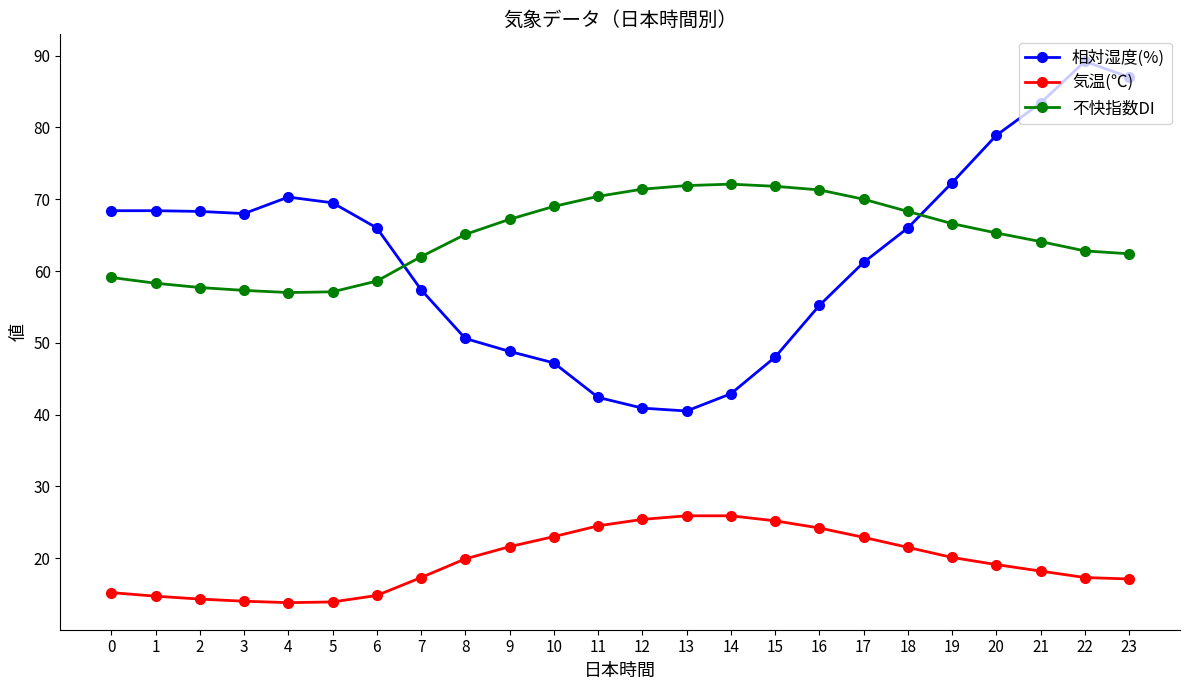

Between 4 and 20, which series saw the biggest shift?

相対湿度(%)